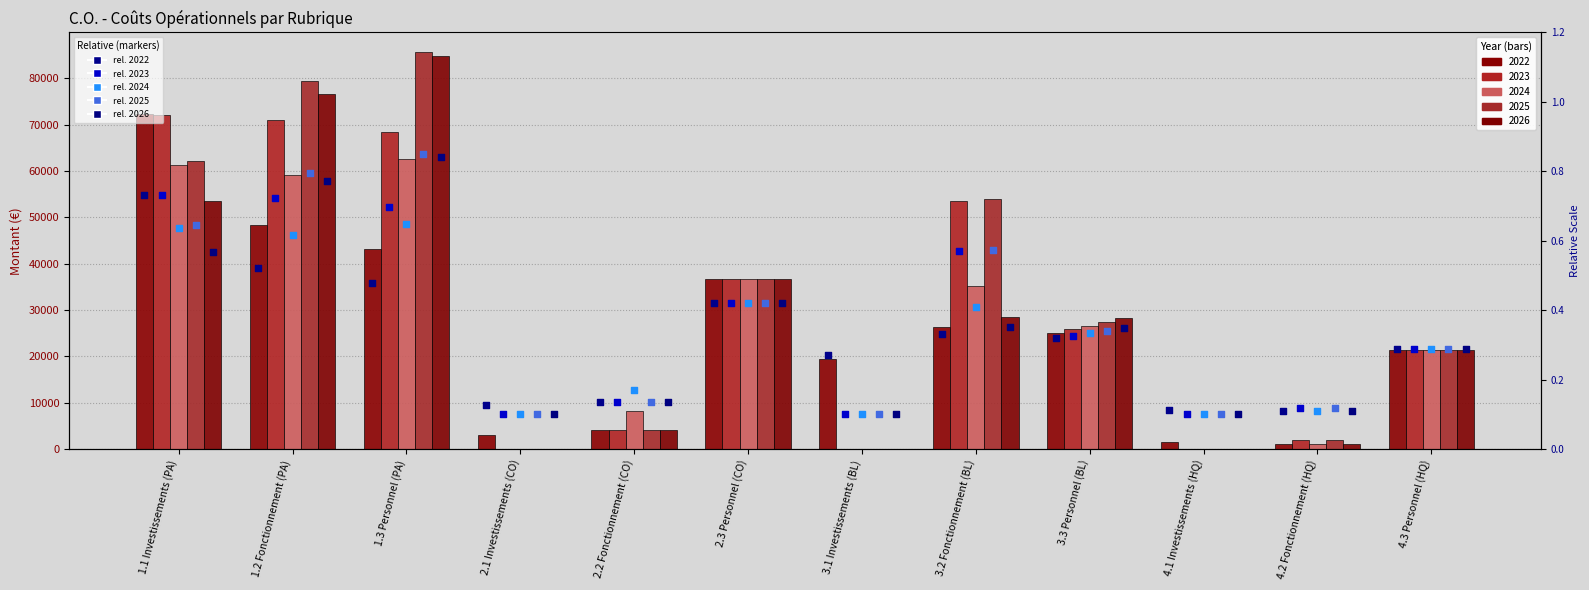

What is the total value across all series at 3.1 Investissements (BL)?

0.7